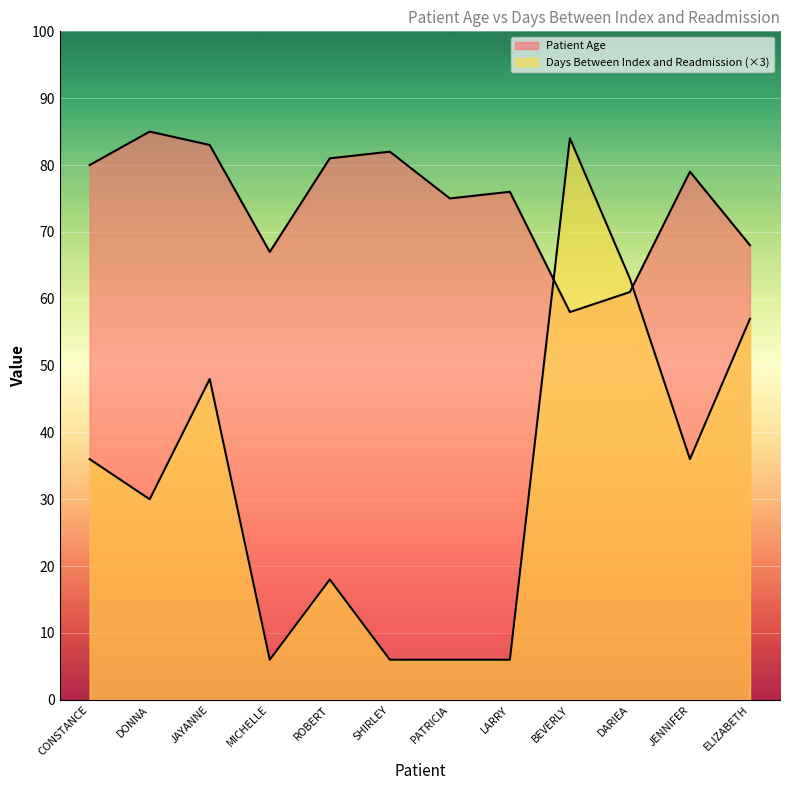

Does the chart display data point markers on the line(s)?

No